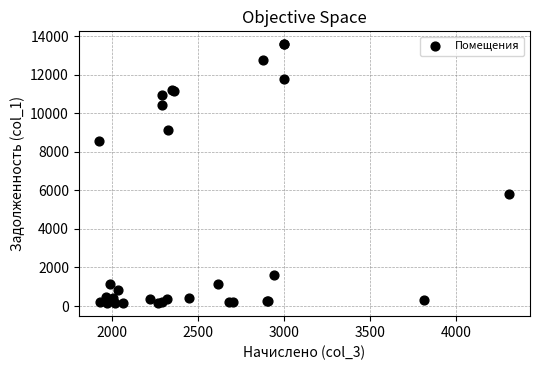

What Y value in the scatter plot is closest to 6860?

5831.1